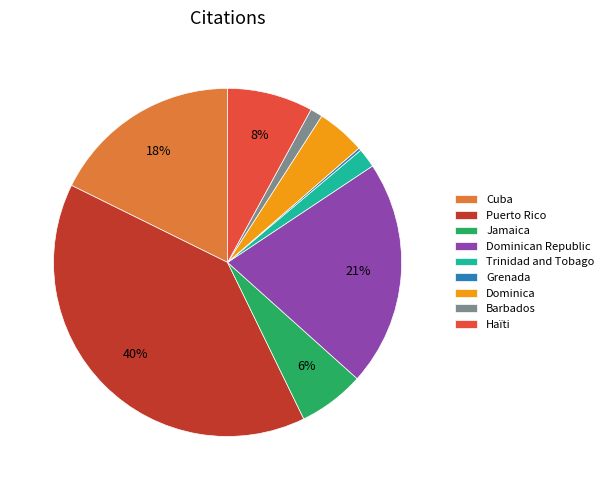

Is it true that Puerto Rico is 40% of the pie?

True